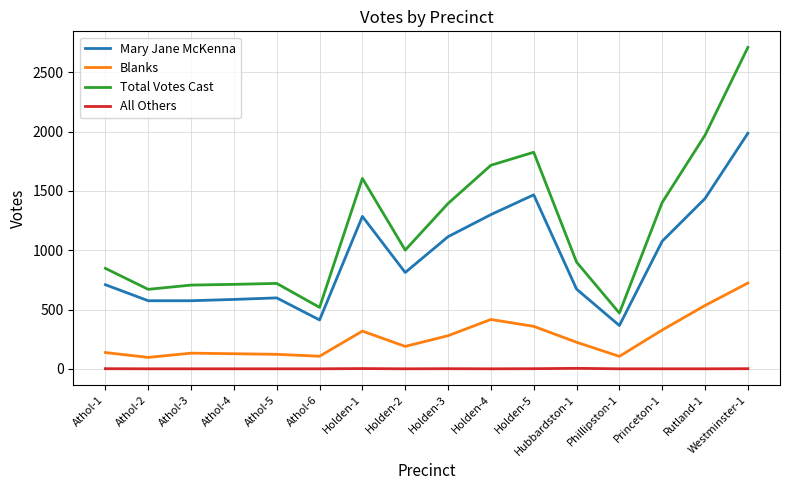

Which series has the largest total across all categories?

Total Votes Cast